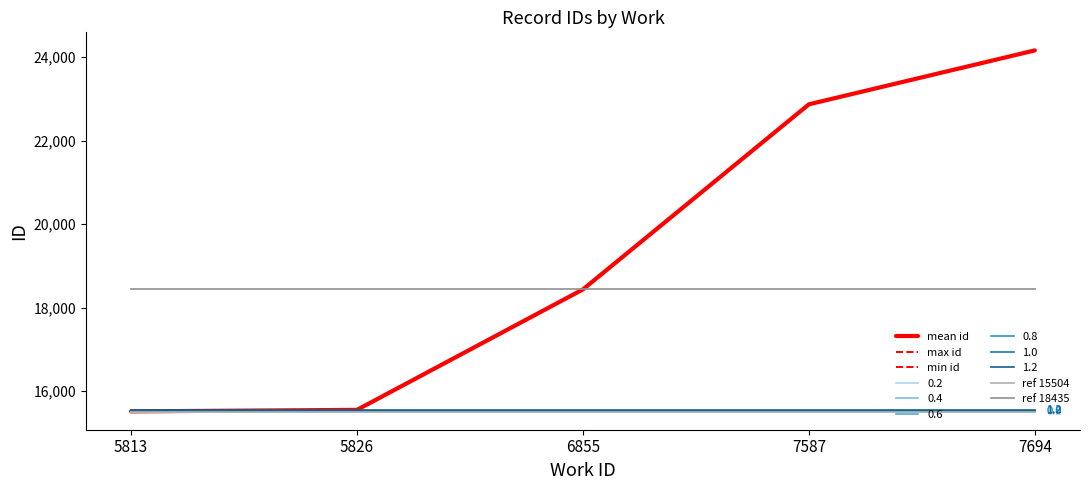

Does the chart display data point markers on the line(s)?

No